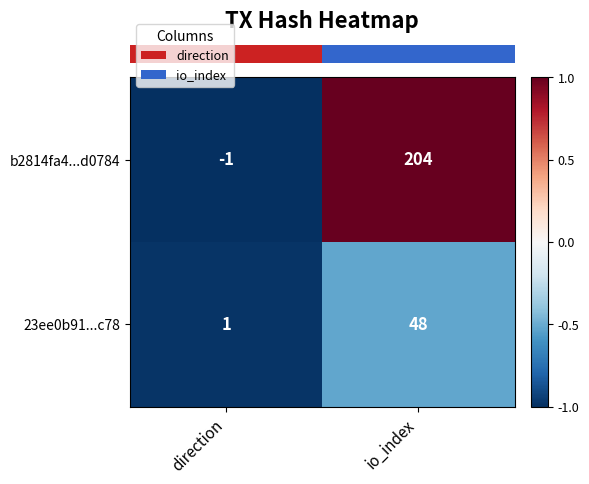

Which label corresponds to the largest value in the chart?

io_index